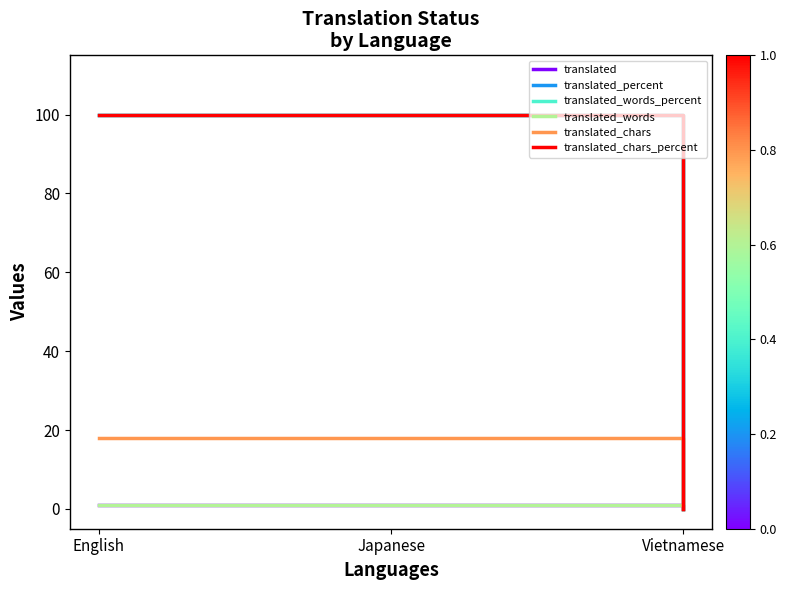

Reading right to left, what are all the values shown in this chart?

translated: 0	1	1
translated_percent: 0	100	100
translated_words_percent: 0	100	100
translated_words: 0	1	1
translated_chars: 0	18	18
translated_chars_percent: 0	100	100